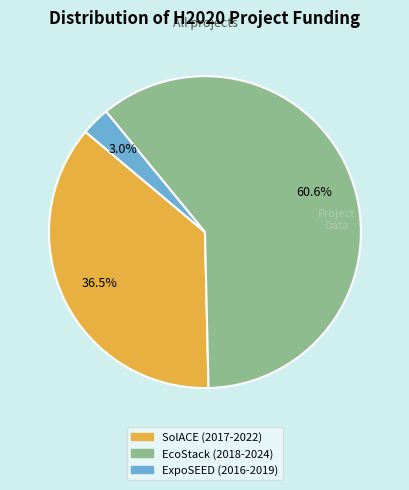

How many slices are in this pie chart?

3